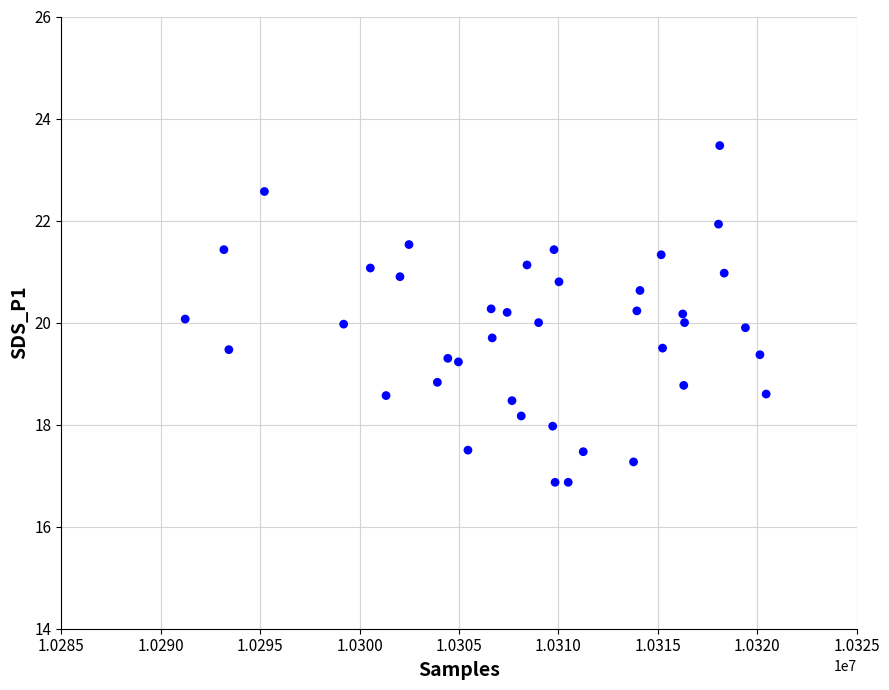

What is the range of X values (max minus min)?

29221.0